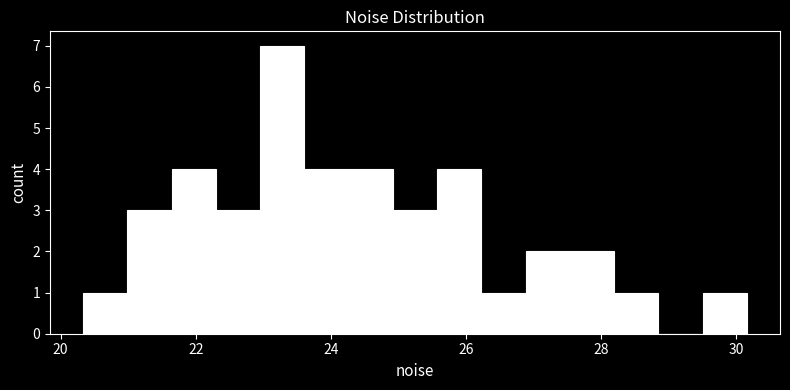

Read against the x-axis, roughly where is the centre of the tallest bar?

23.2